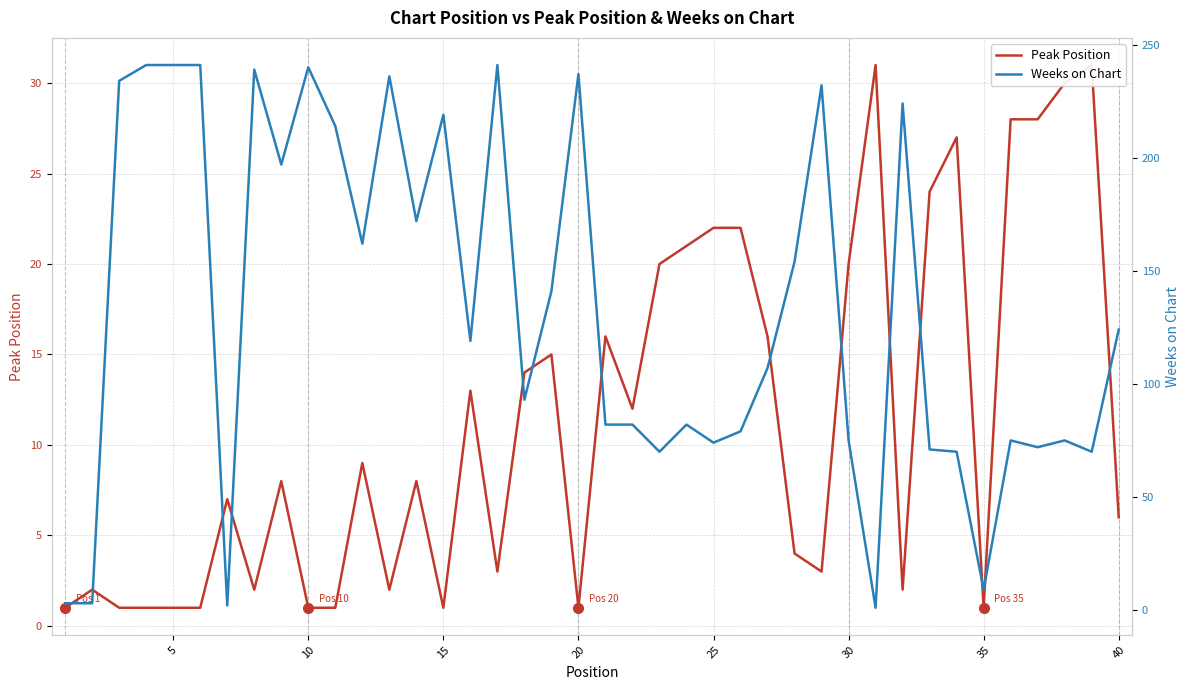

At 40, list the series in order from smallest to largest.

Peak Position, Weeks on Chart